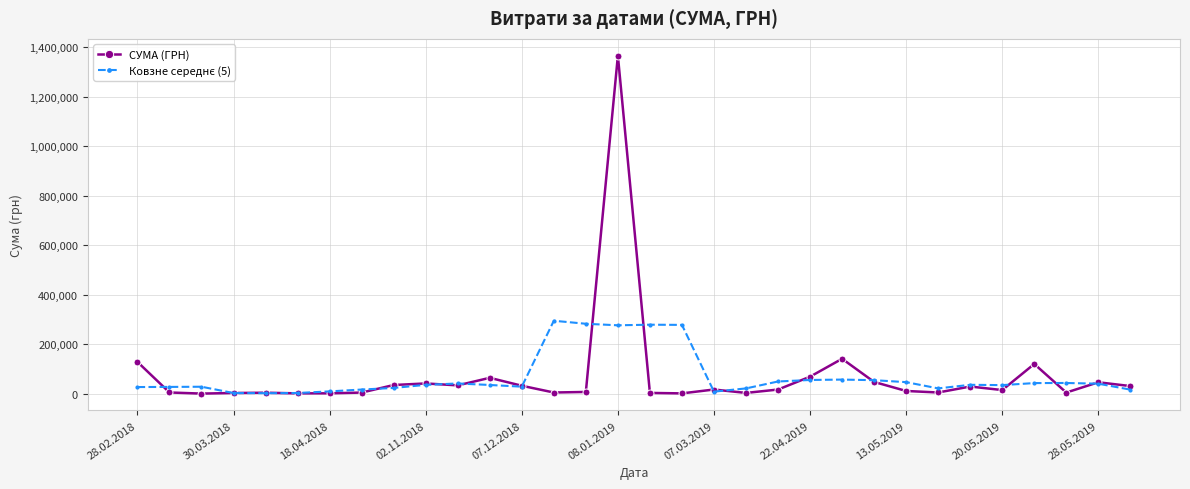

How many data points in СУМА (ГРН) are above 16614?

16